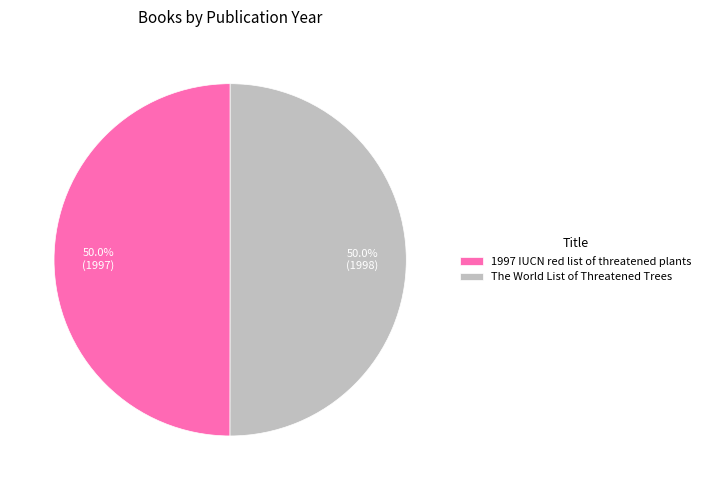

How many segments does this pie chart have?

2